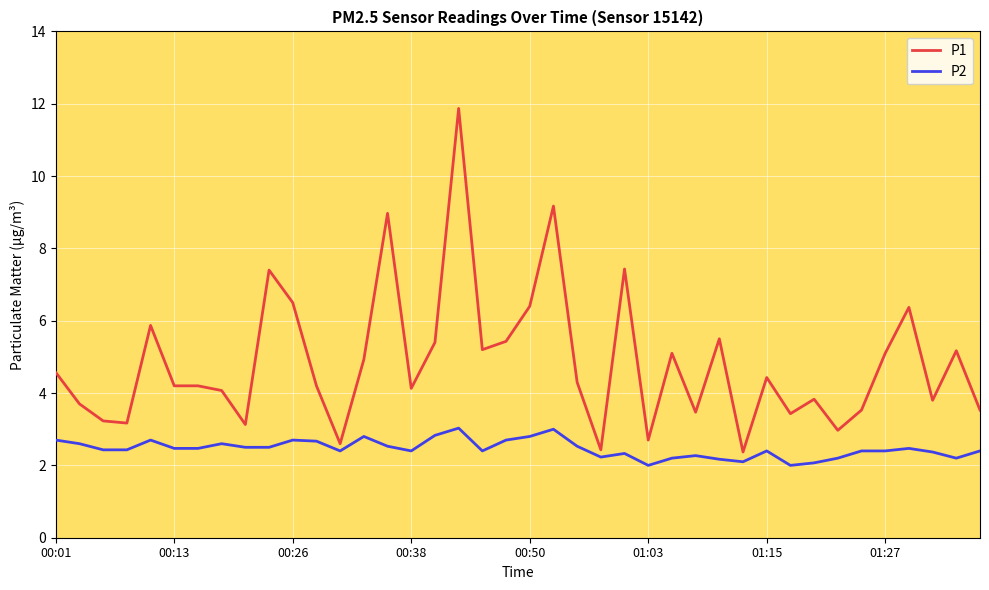

What is the greatest value displayed?

11.9